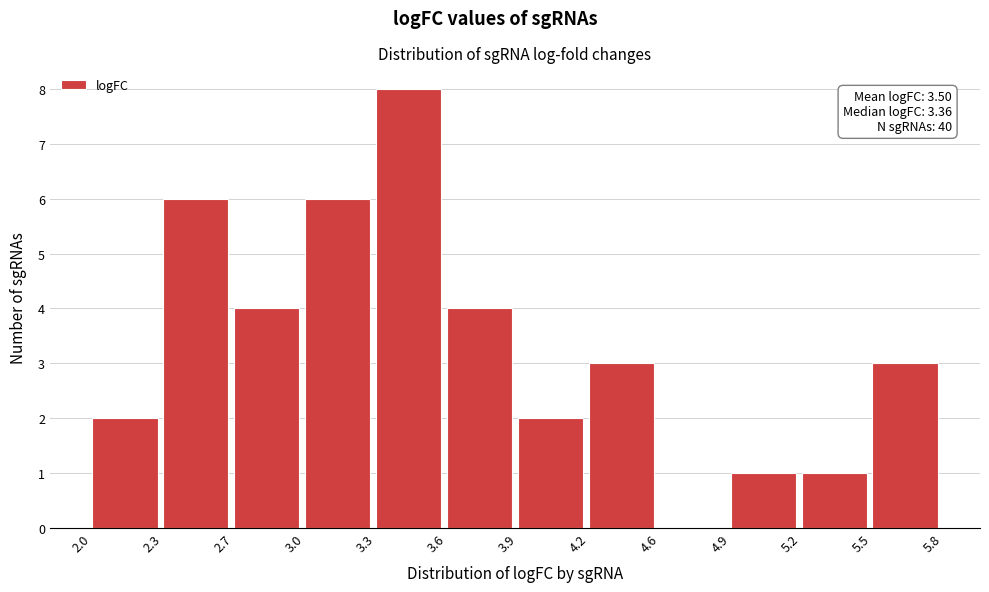

Reading left to right, list all the values displayed in this chart.

2.0=2	2.3=6	2.7=4	3.0=6	3.3=8	3.6=4	3.9=2	4.2=3	4.6=0	4.9=1	5.2=1	5.5=3